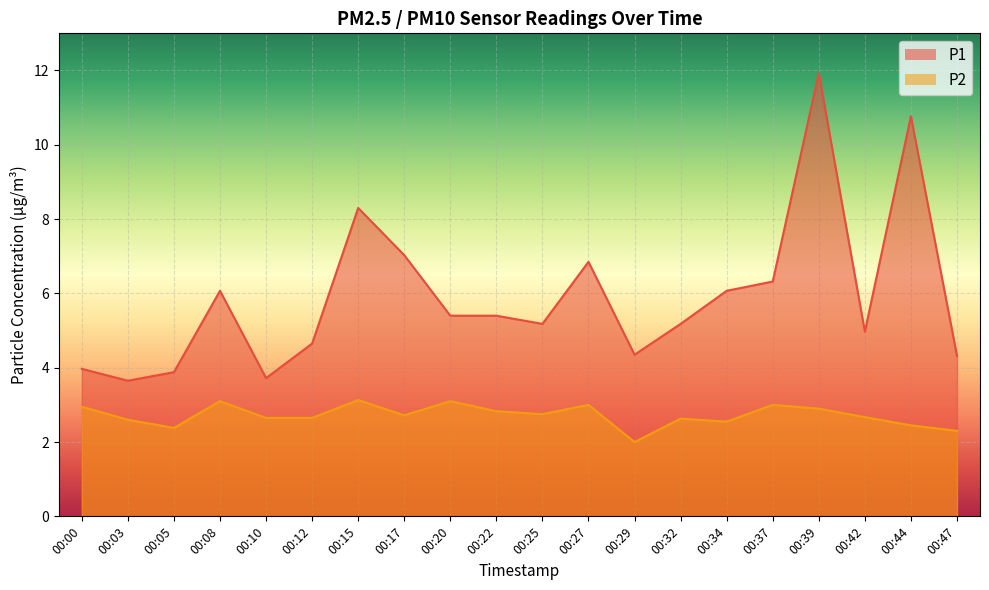

The value of P1 at 00:08 is 6.1. True or false?

True